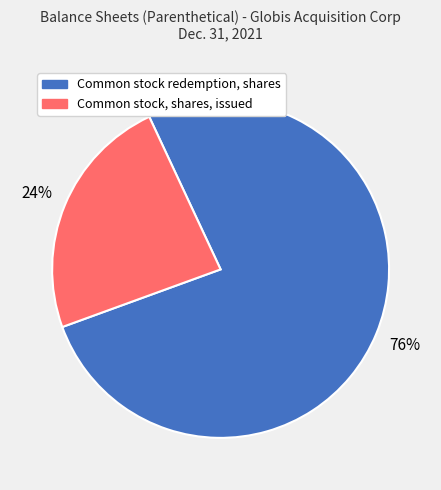

To the nearest percent, what is the average slice percentage?

50%